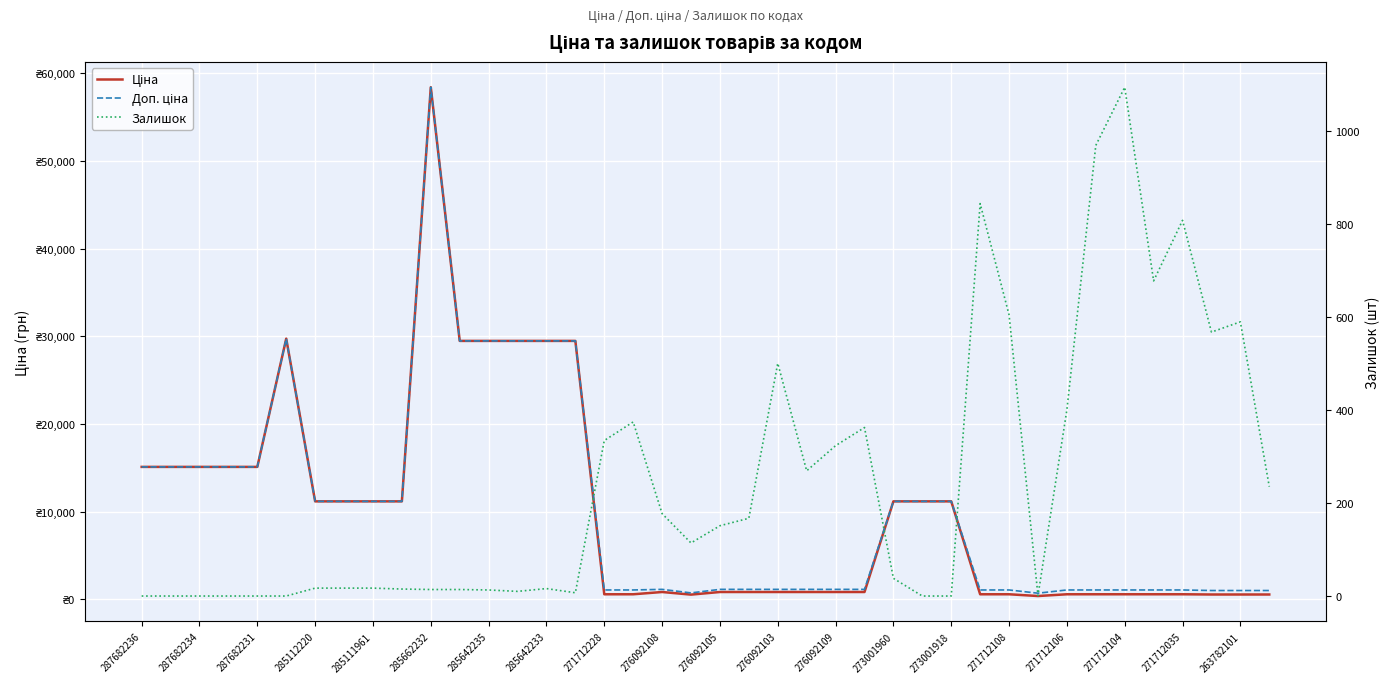

Reading left to right, what are all the values shown in this chart?

Ціна: 15120.0	15120.0	15120.0	15120.0	15120.0	29747.2	11188.2	11188.2	11188.2	11188.2	58426.5	29491.5	29491.5	29491.5	29491.5	29491.5	589.9	589.9	848.4	551.5	848.4	848.4	848.4	848.4	848.4	848.4	11188.2	11188.2	11188.2	589.9	589.9	389.3	589.9	589.9	589.9	589.9	589.9	564.0	564.0	564.0
Доп. ціна: 15120.0	15120.0	15120.0	15120.0	15120.0	29747.2	11188.2	11188.2	11188.2	11188.2	58426.5	29491.5	29491.5	29491.5	29491.5	29491.5	1081.7	1081.7	1149.7	747.0	1149.7	1149.7	1149.7	1149.7	1149.7	1149.7	11188.2	11188.2	11188.2	1081.7	1081.7	714.0	1081.7	1081.7	1081.7	1081.7	1081.7	1017.8	1017.8	1017.8
Залишок: 0.0	0.0	0.0	0.0	0.0	0.0	17.0	17.0	17.0	15.0	14.0	14.0	13.0	10.0	16.0	7.0	334.0	374.0	177.0	114.0	151.0	167.0	500.0	269.0	323.0	362.0	38.0	0.0	0.0	843.0	604.0	1.0	400.0	968.0	1093.0	677.0	807.0	567.0	589.0	235.0